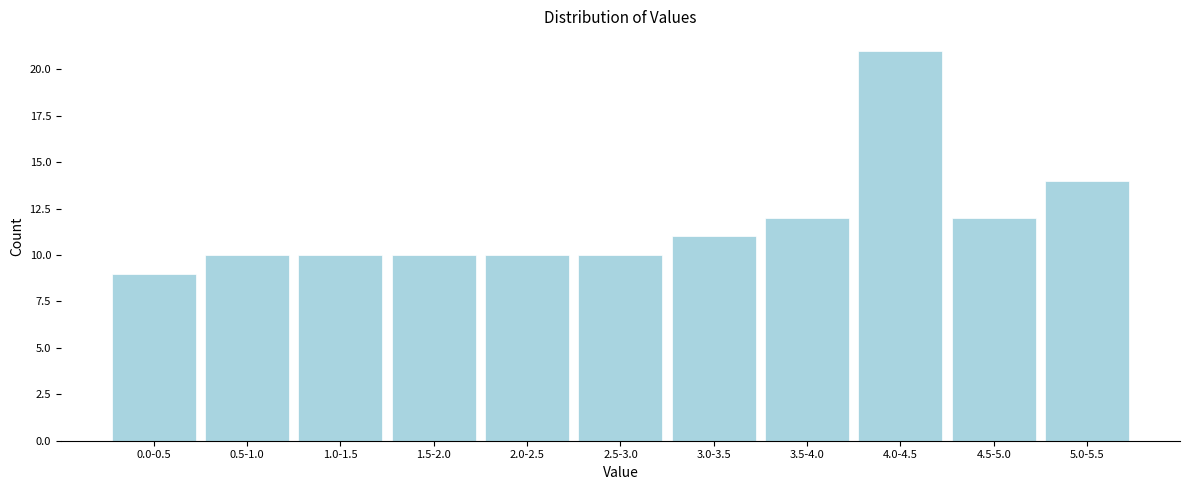

Reading right to left, list all the values displayed in this chart.

5.0-5.5=14	4.5-5.0=12	4.0-4.5=21	3.5-4.0=12	3.0-3.5=11	2.5-3.0=10	2.0-2.5=10	1.5-2.0=10	1.0-1.5=10	0.5-1.0=10	0.0-0.5=9